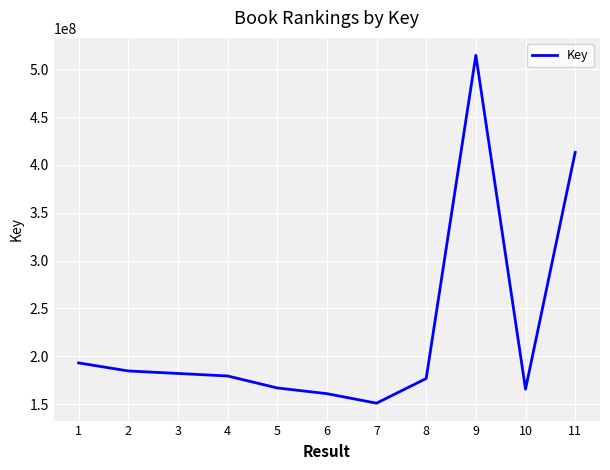

The chart shows a value of 740601432 at 11. True or false?

False